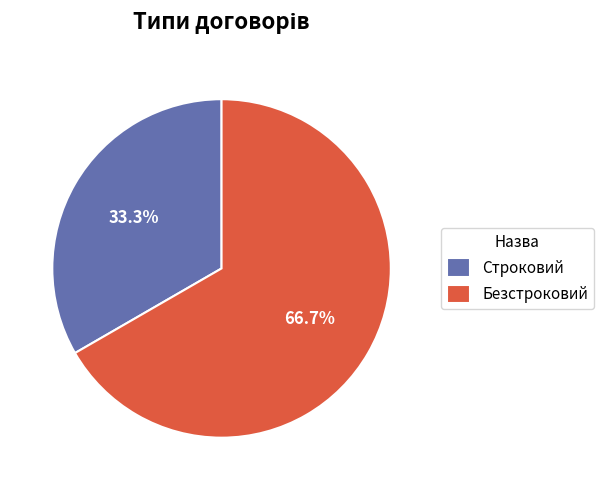

What is the majority slice?

Безстроковий